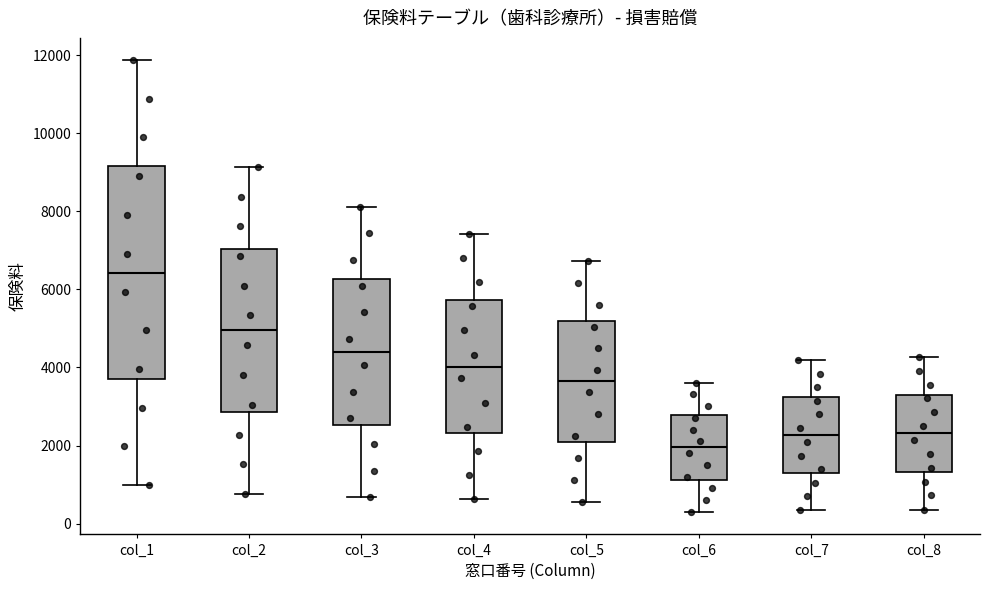

Reading left to right, read every box against the y-axis: the position of its median line, the range the box covers, and the ends of its whiskers. The values are not printed on the chart, so give them approximately, as read against the axis.

col_1: median 6400, box 3800 to 9200, whiskers 1000 to 11800
col_2: median 5000, box 2800 to 7000, whiskers 800 to 9200
col_3: median 4400, box 2600 to 6200, whiskers 600 to 8200
col_4: median 4000, box 2400 to 5800, whiskers 600 to 7400
col_5: median 3600, box 2200 to 5200, whiskers 600 to 6800
col_6: median 2000, box 1200 to 2800, whiskers 400 to 3600
col_7: median 2200, box 1400 to 3200, whiskers 400 to 4200
col_8: median 2400, box 1400 to 3200, whiskers 400 to 4200